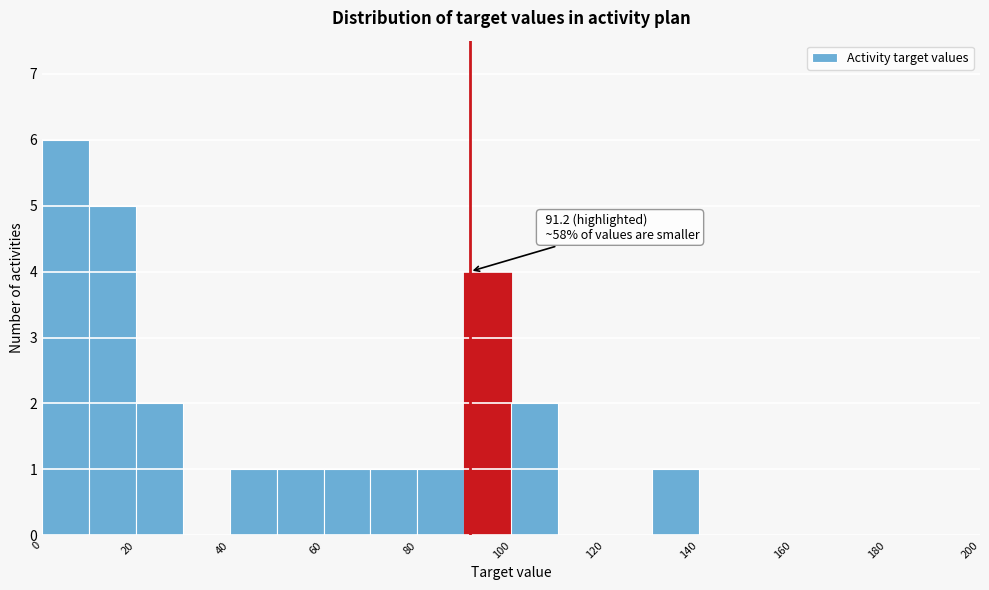

Which range on the x-axis has the tallest bar?

0 to 10